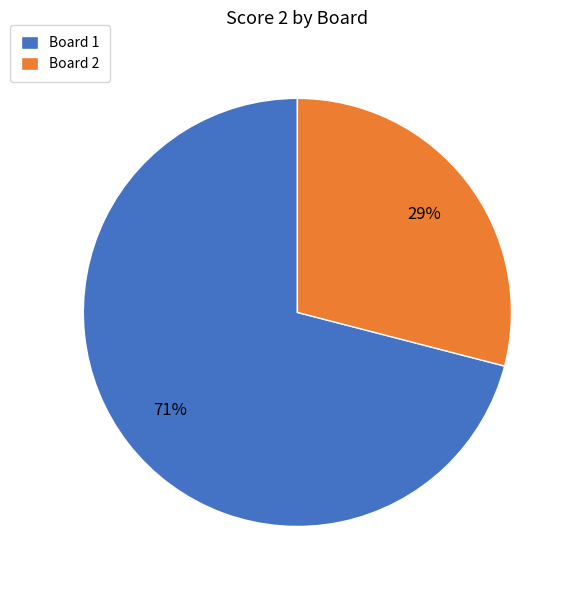

Does any single category account for the majority?

Yes